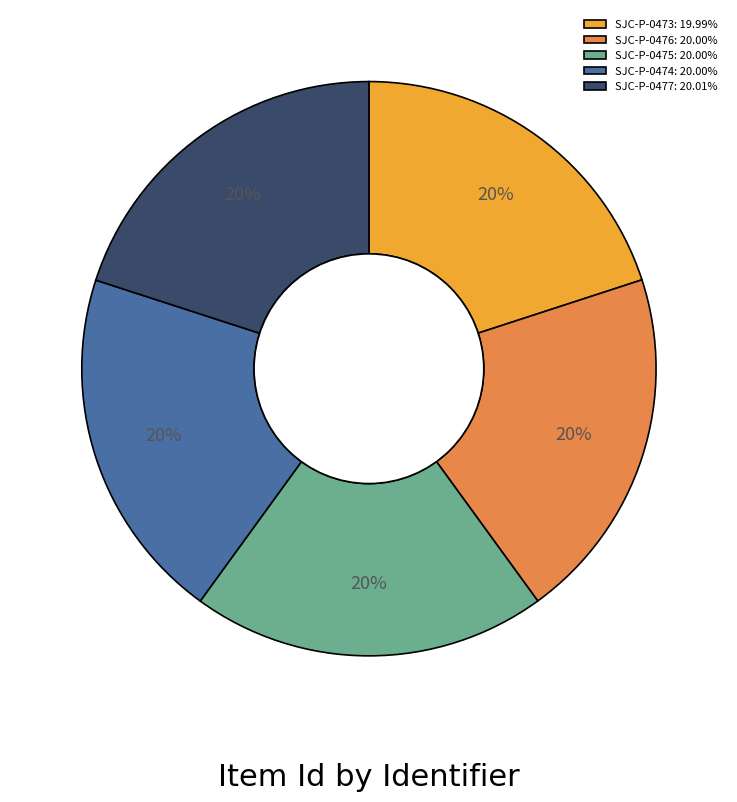

Do SJC-P-0473: 19.99% and SJC-P-0474: 20.00% together represent more than half of the pie?

No